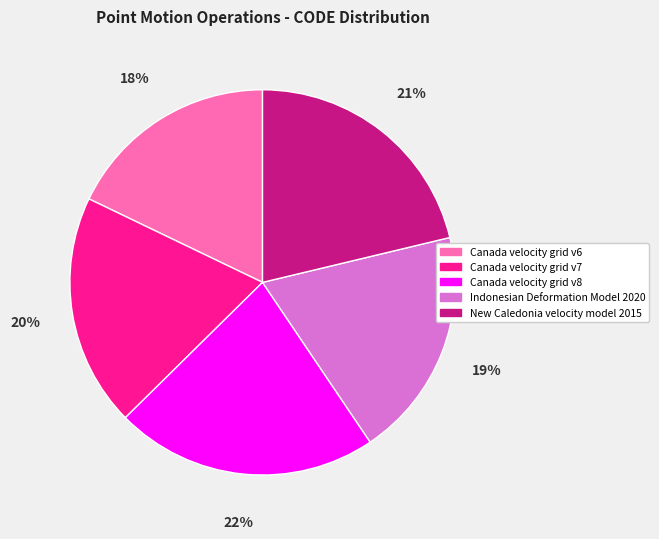

The Canada velocity grid v7 slice represents 20% of the pie. True or false?

True